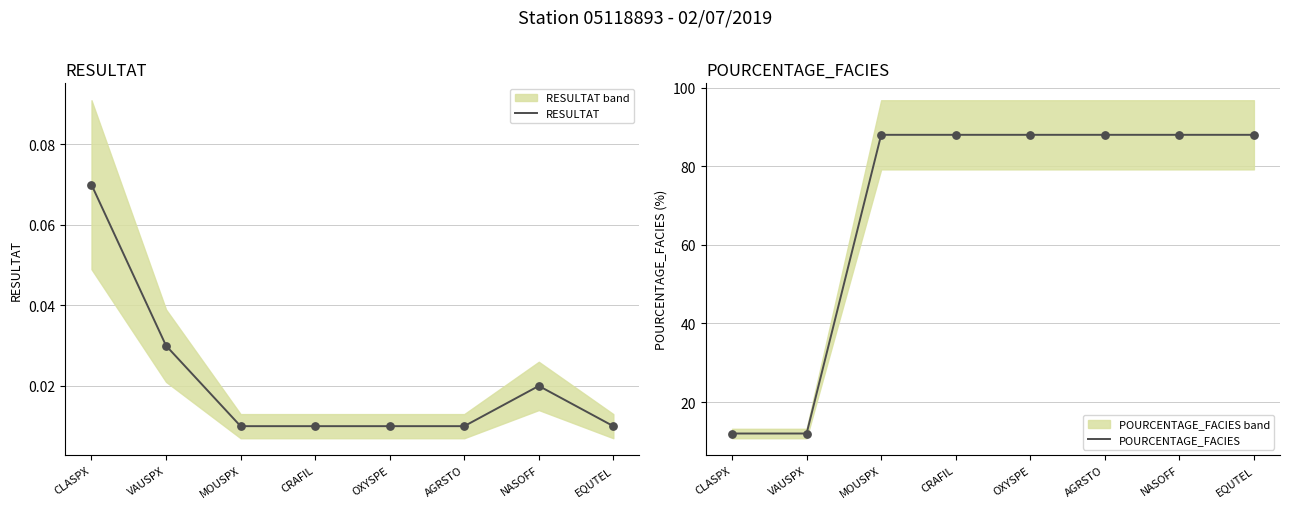

At which category is the sum across all series the highest?

NASOFF